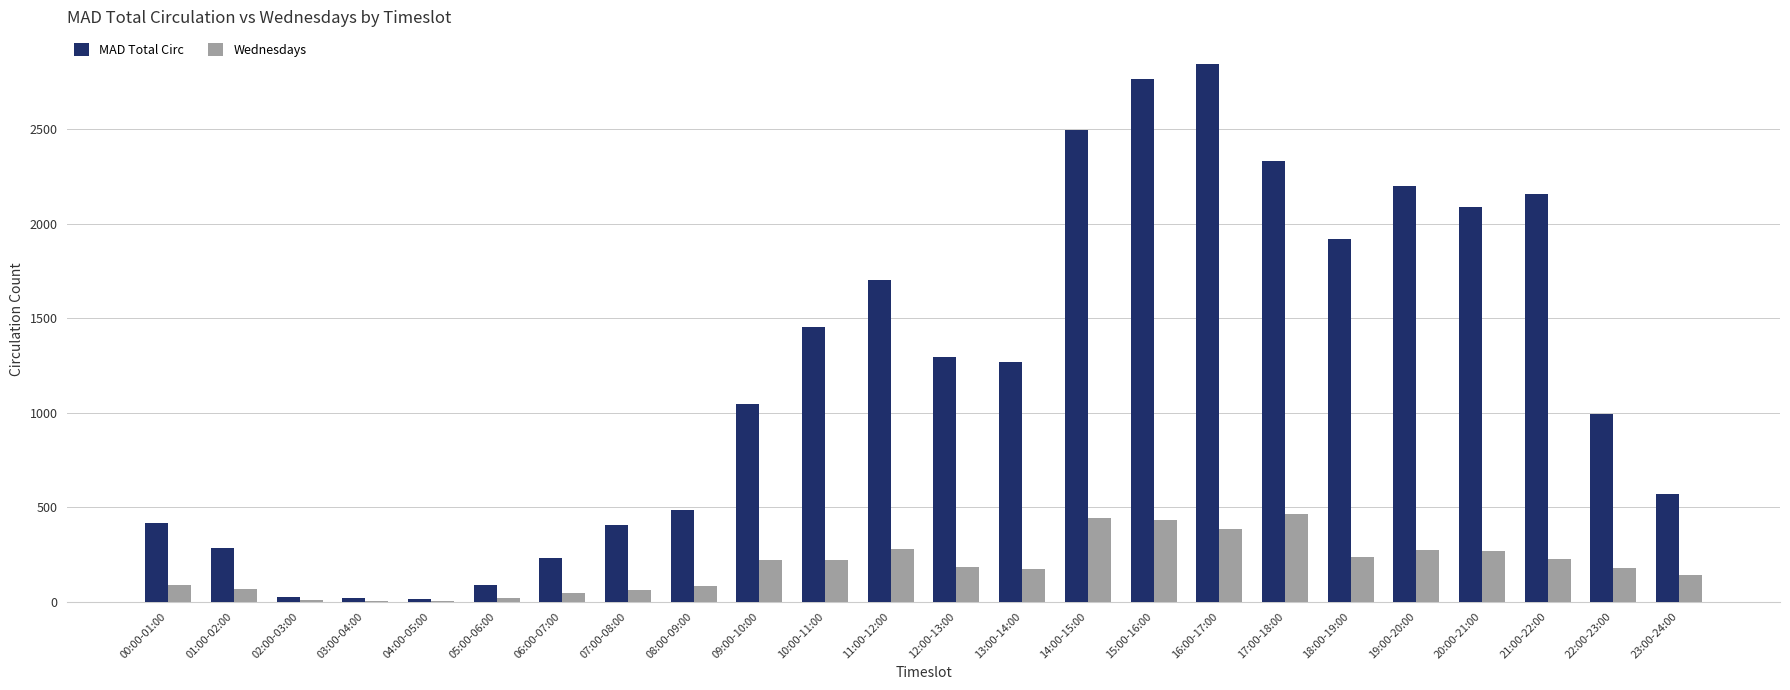

At which category does the chart reach its peak across all series?

16:00-17:00